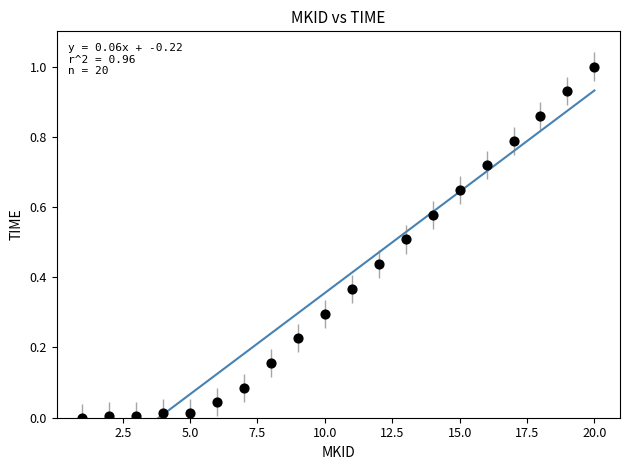

What is the range of Y values (max minus min)?

1.0